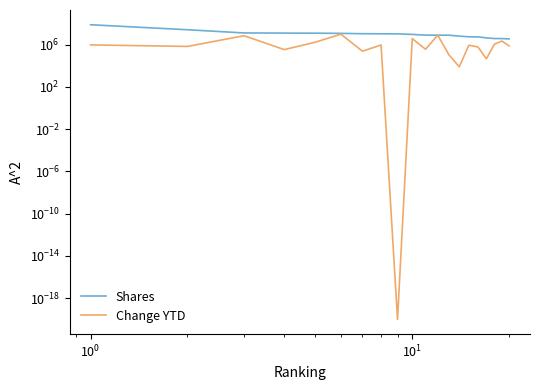

True or false: Change YTD and Shares intersect in this chart.

False